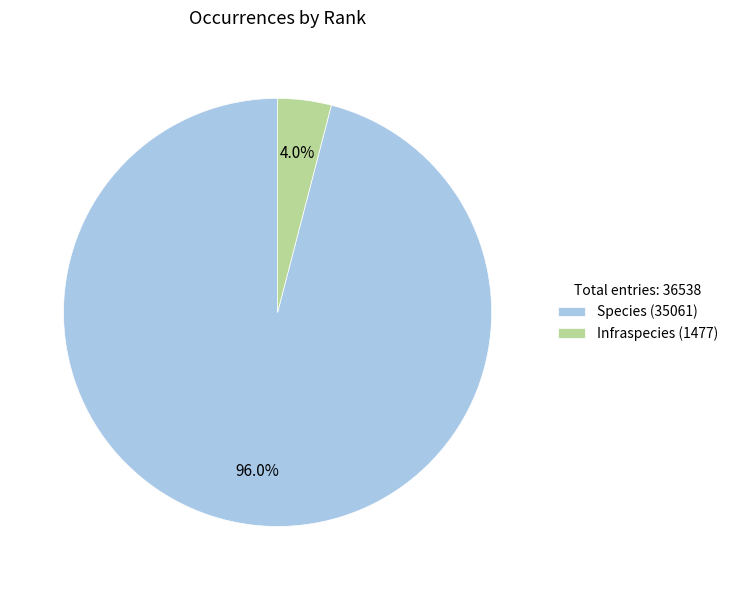

Between Species and Infraspecies, which is larger?

Species